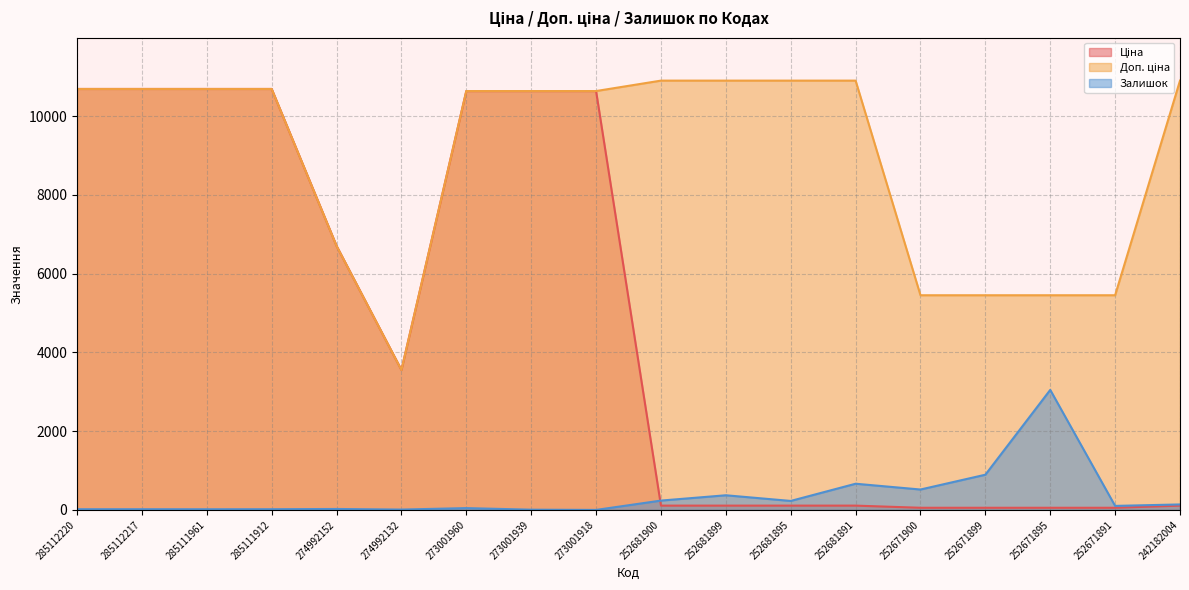

Reading left to right, transcribe all the data shown in this chart.

Ціна: 10690.9	10690.9	10690.9	10690.9	6705.7	3554.0	10638.2	10638.2	10638.2	109.0	109.0	109.0	109.0	54.5	54.5	54.5	54.5	109.0
Доп. ціна: 10690.9	10690.9	10690.9	10690.9	6705.7	3554.0	10638.2	10638.2	10638.2	10903.0	10903.0	10903.0	10903.0	5452.0	5452.0	5452.0	5452.0	10903.0
Залишок: 18.0	18.0	17.0	18.0	24.0	9.0	46.0	6.0	0.0	237.0	372.0	228.0	665.0	518.0	894.0	3048.0	102.0	139.0